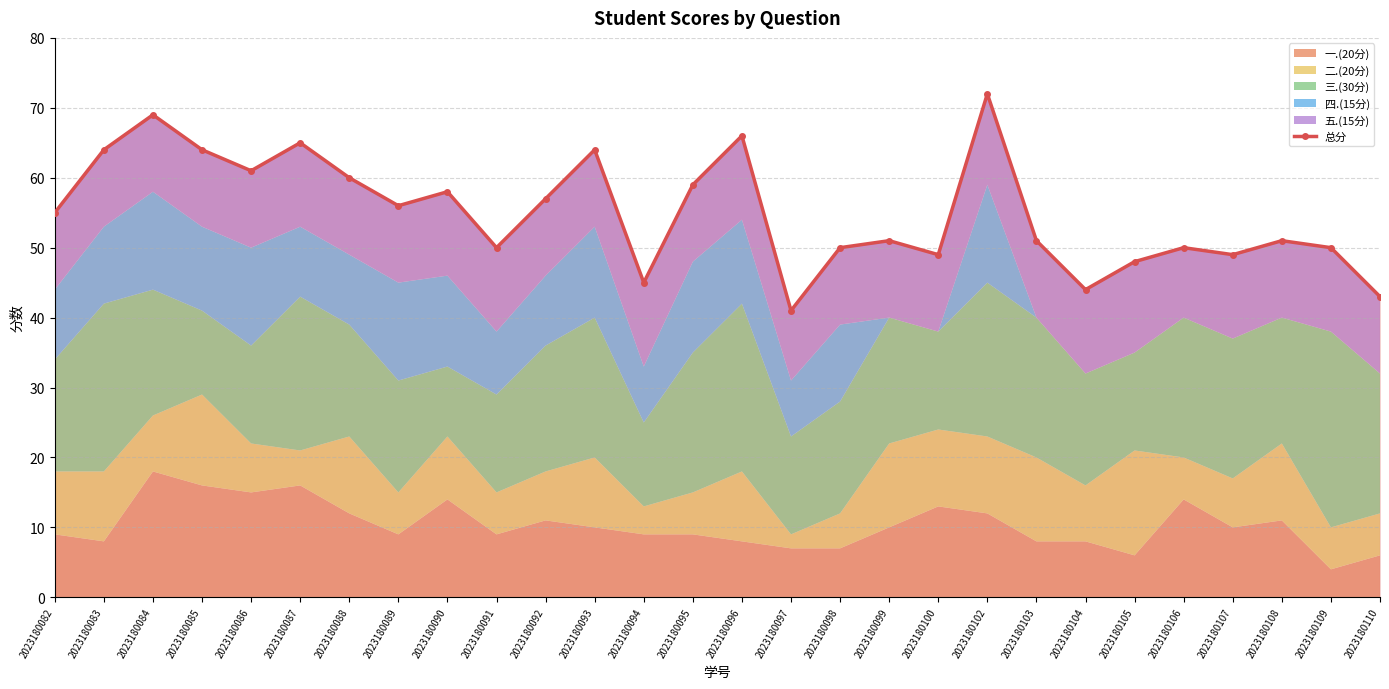

What is the greatest value displayed?

72